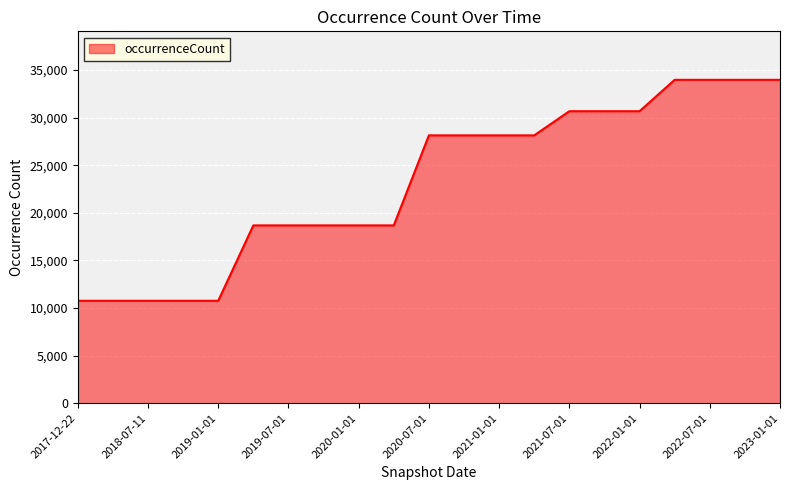

How many values are below 28132?

10